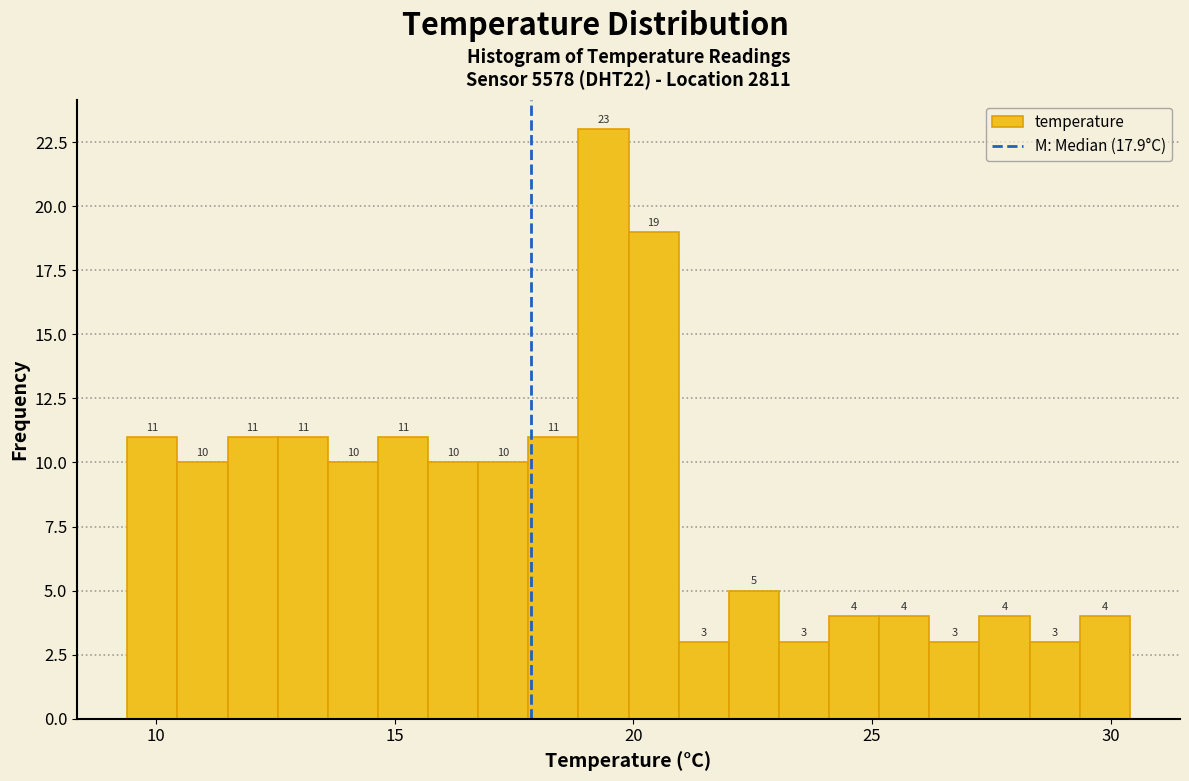

Read against the x-axis, roughly where is the centre of the tallest bar?

19.5